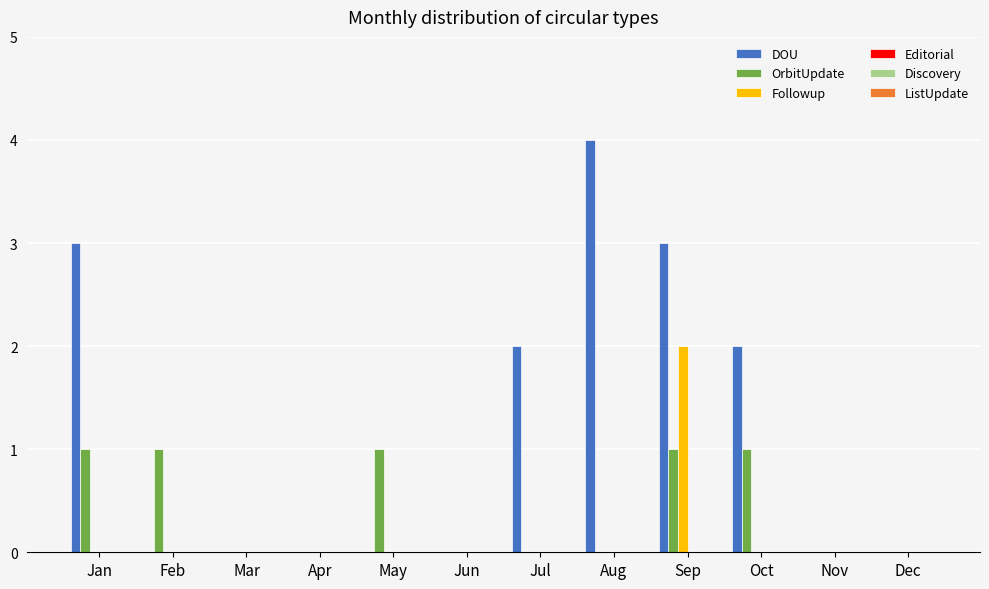

What is the maximum value shown in the chart?

4